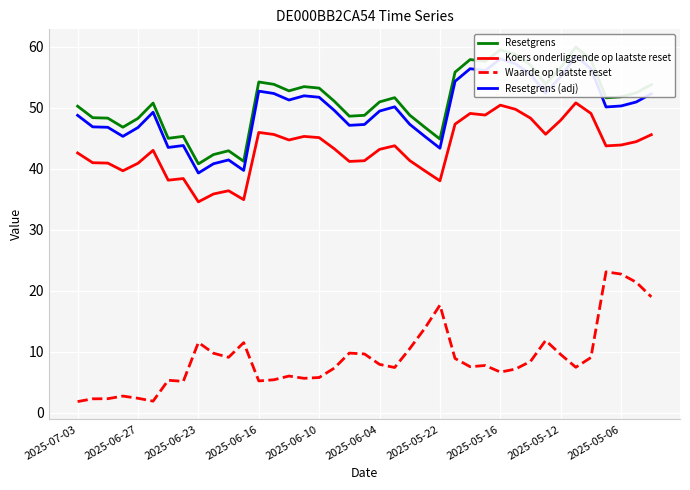

What is the maximum value for Waarde op laatste reset?

23.1